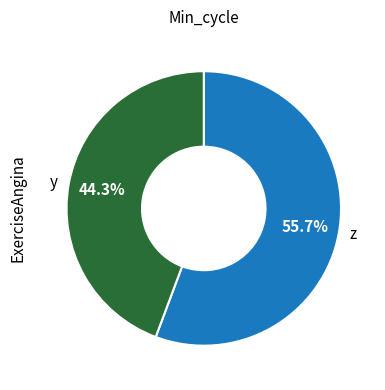

Rank the categories by value from highest to lowest.

z, y